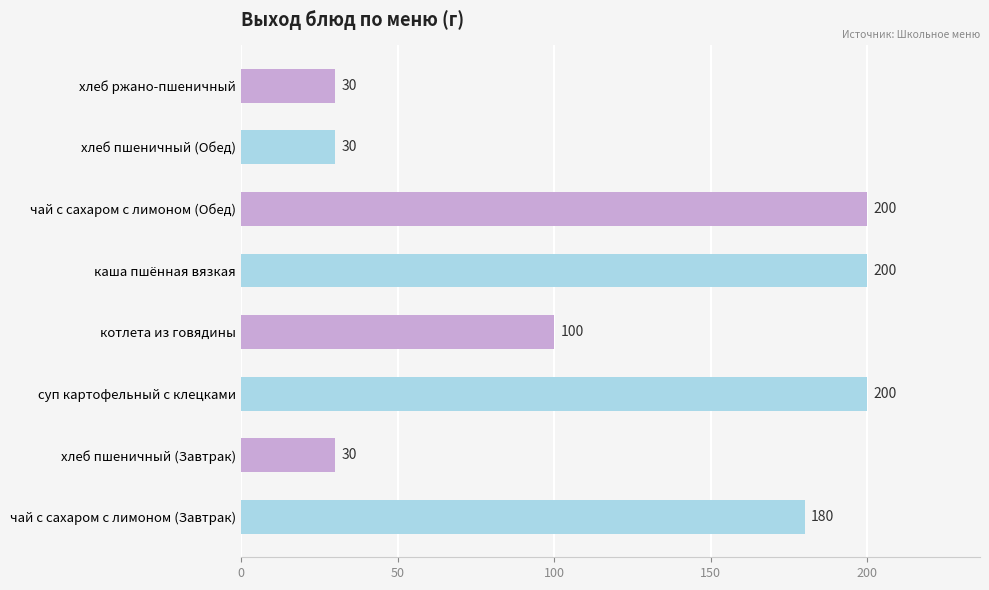

What is the change in value from каша пшённая вязкая to хлеб пшеничный (Обед)?

-170